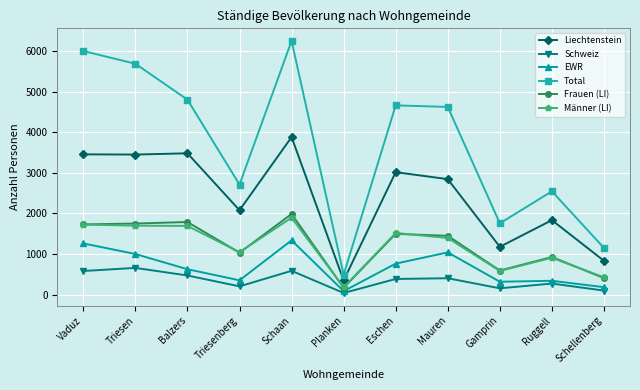

What is the spread (max minus min) of values at Planken?

451